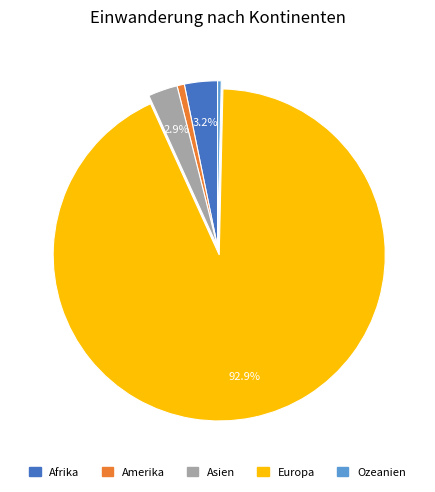

Does any single category account for the majority?

Yes